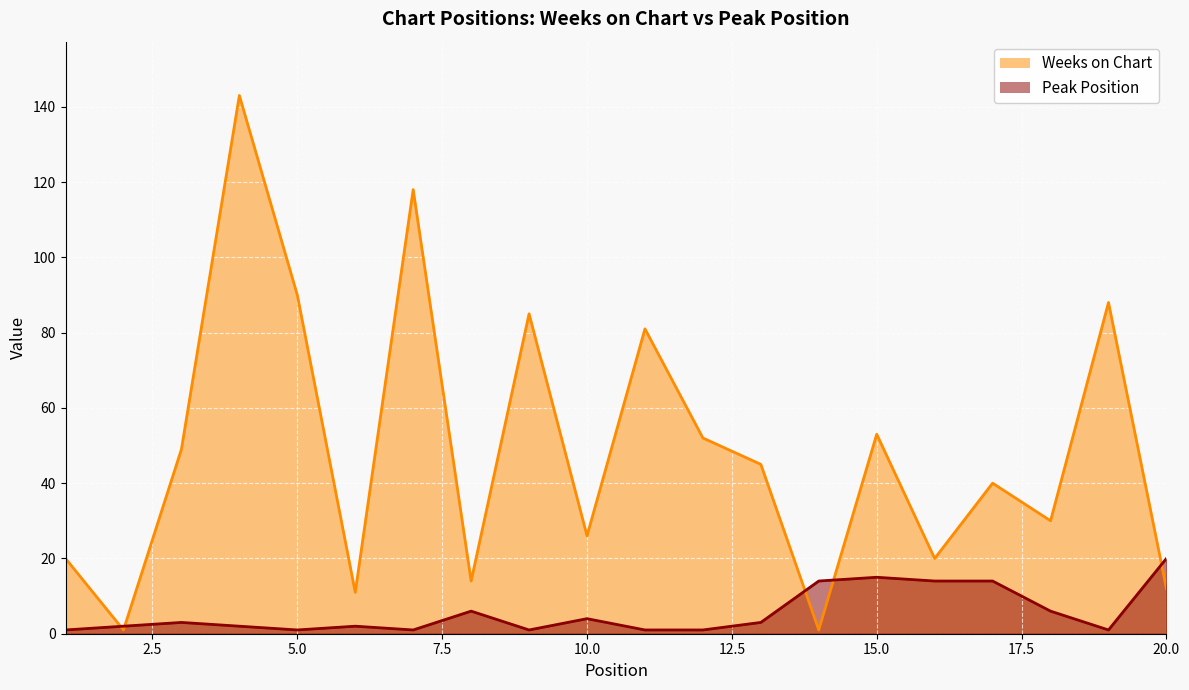

What is the value of the Peak Position point at the 10th from the left?

4